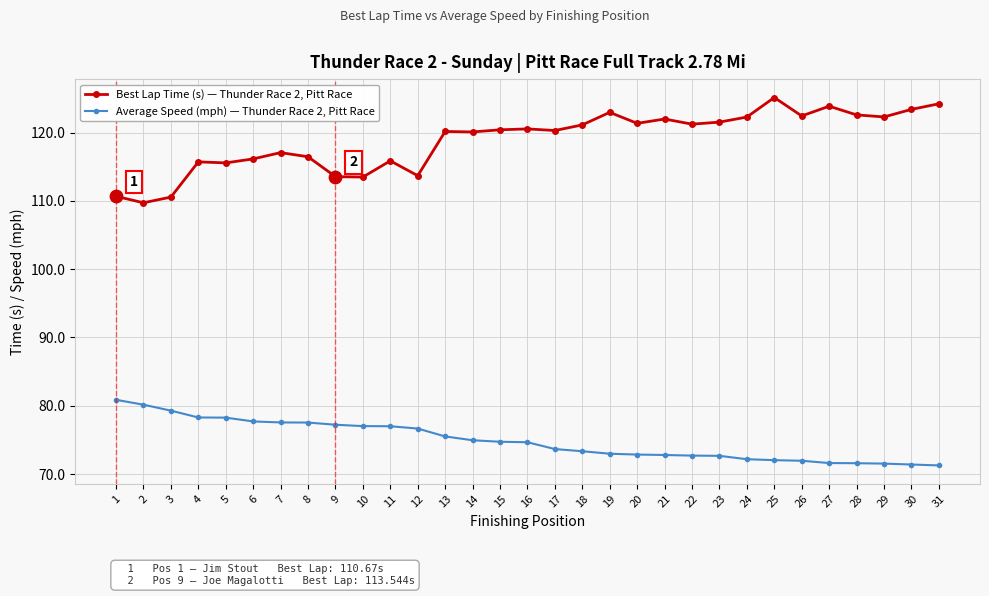

What is the spread (max minus min) of values at 9?

36.3